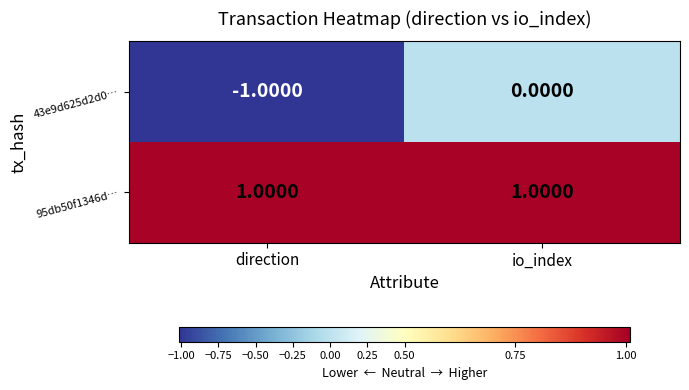

At which label is 43e9d625d2d0… closest to 0?

io_index